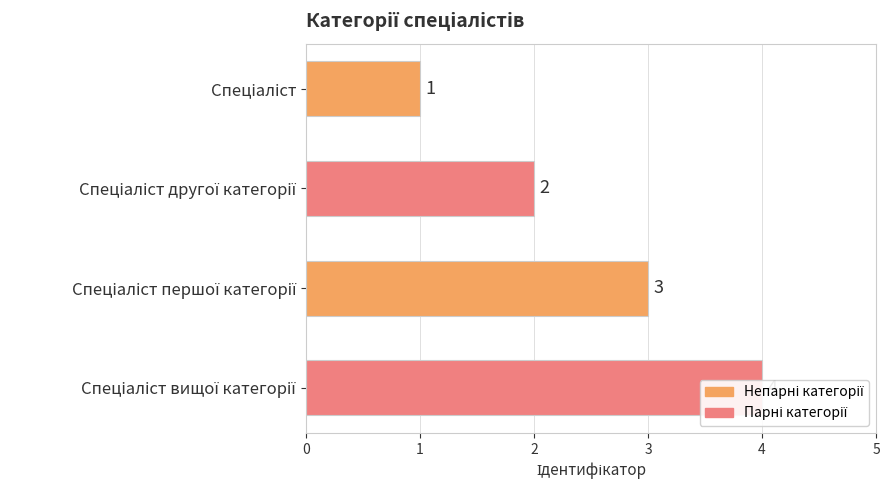

Does the chart contain any negative values?

No